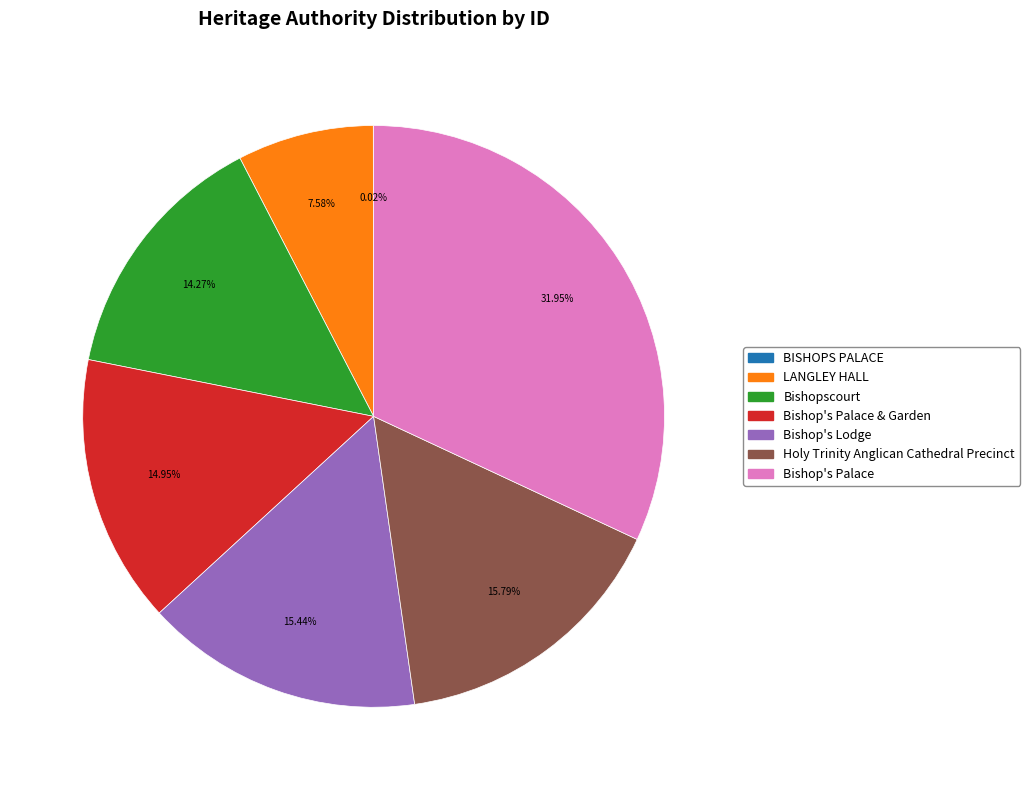

Does any single category account for the majority?

No